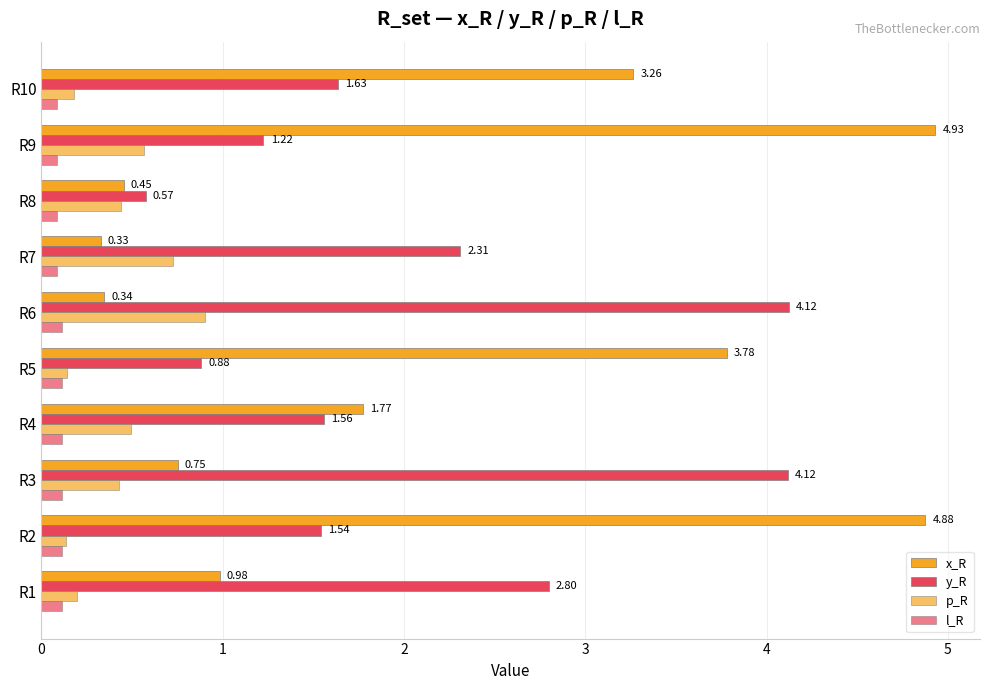

How many values in the y_R series are below 1?

2